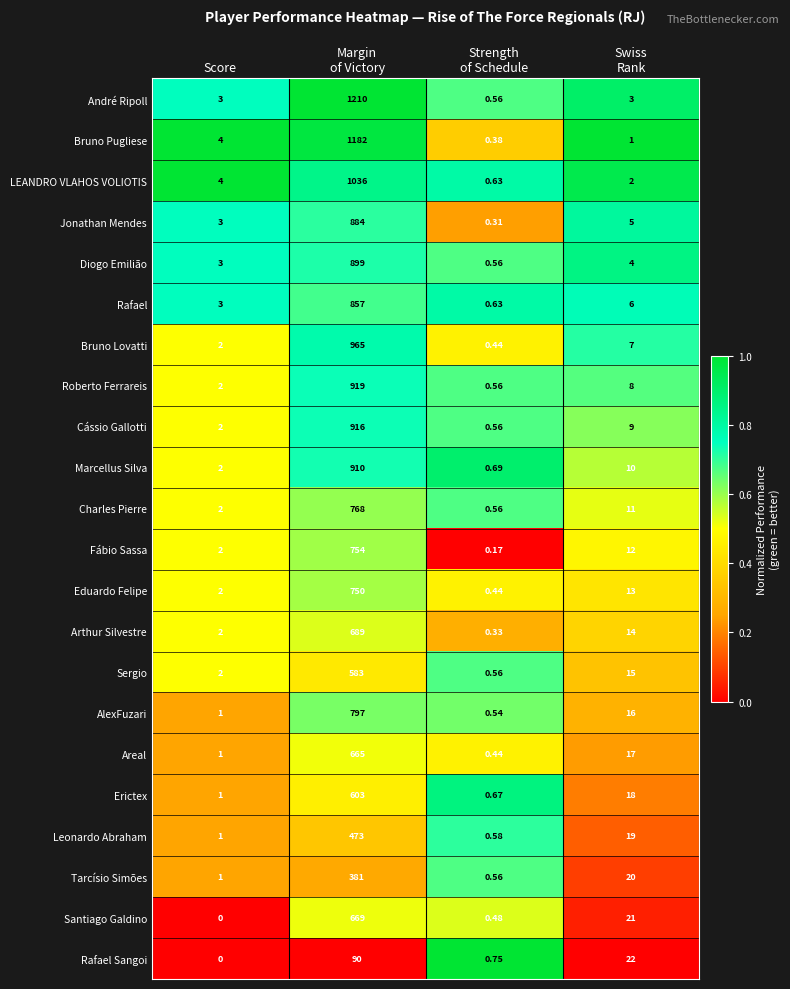

Which series changed the most between Strength
of Schedule and Swiss
Rank?

Rafael Sangoi